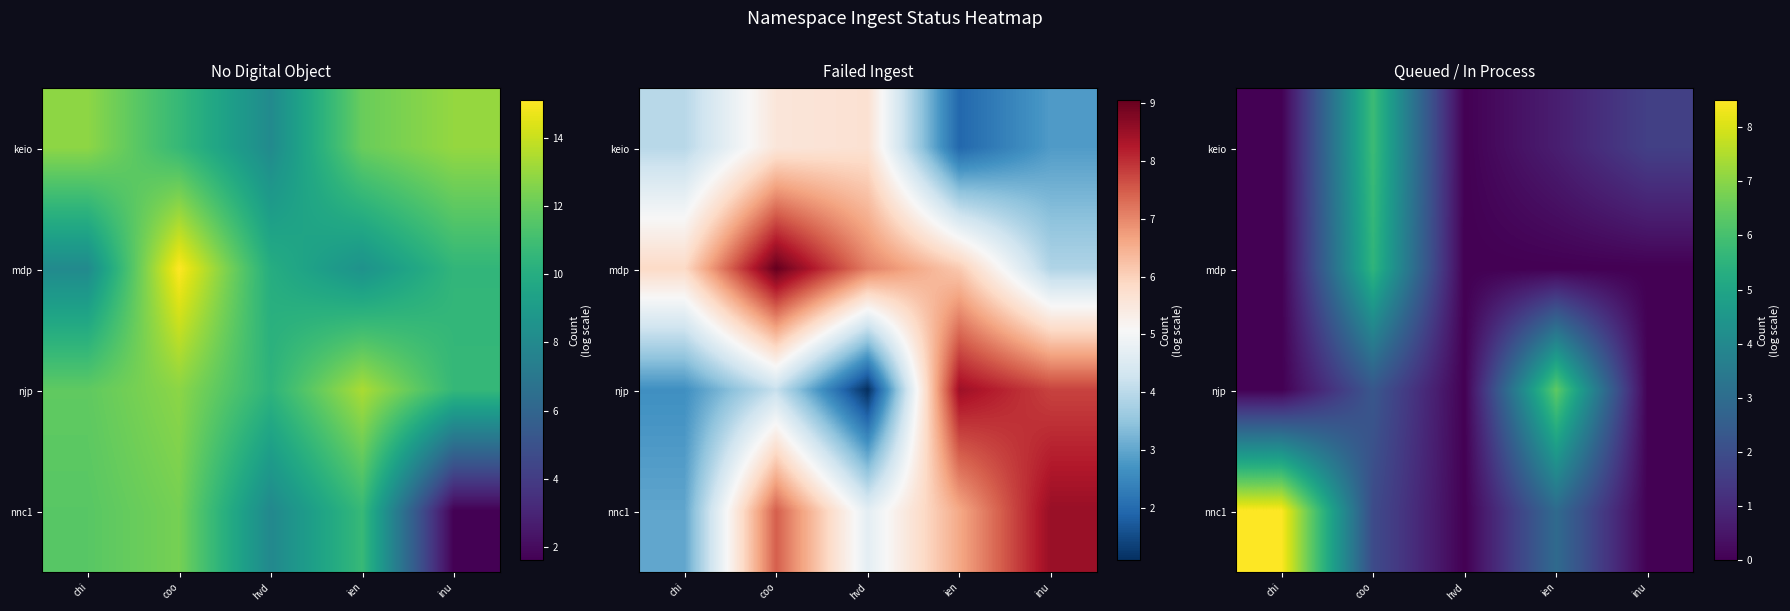

List the series in order of their peak value, highest first.

nnc1, njp, keio, mdp